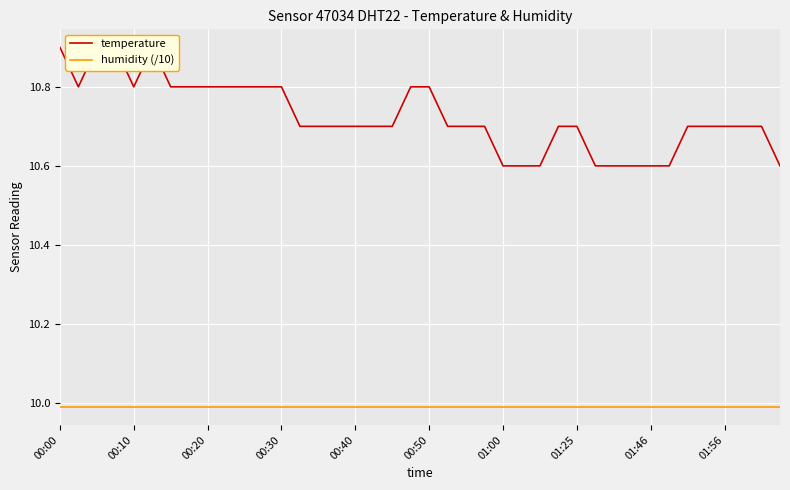

What is the lowest value of the temperature series?

10.6